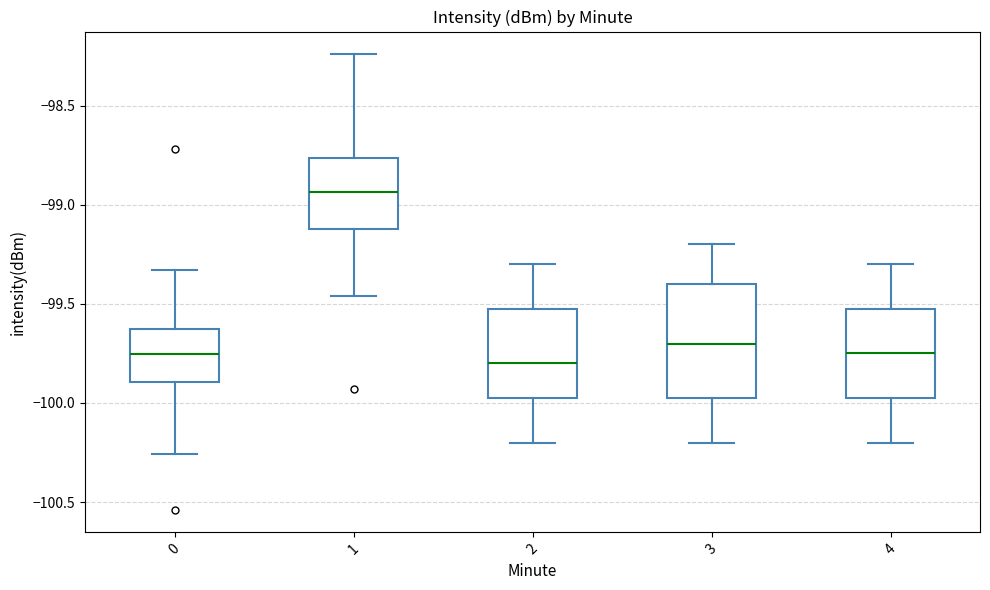

Which box is the tallest, from its lower edge to its upper edge?

3